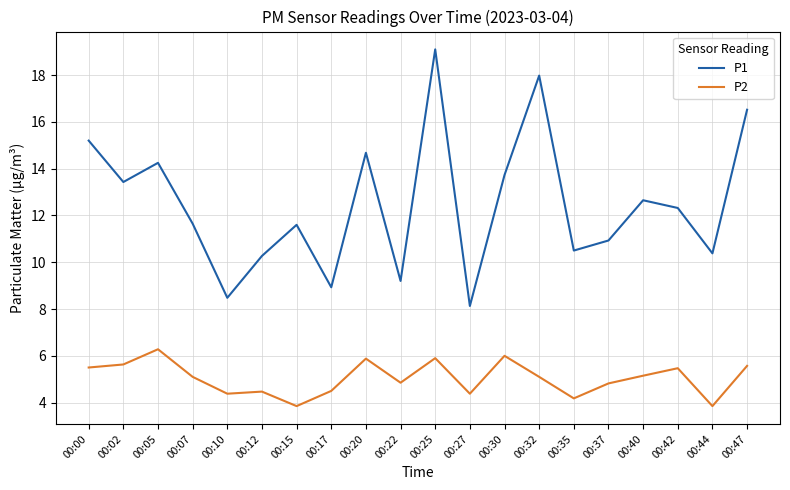

What is the average value of the P1 series?

12.5